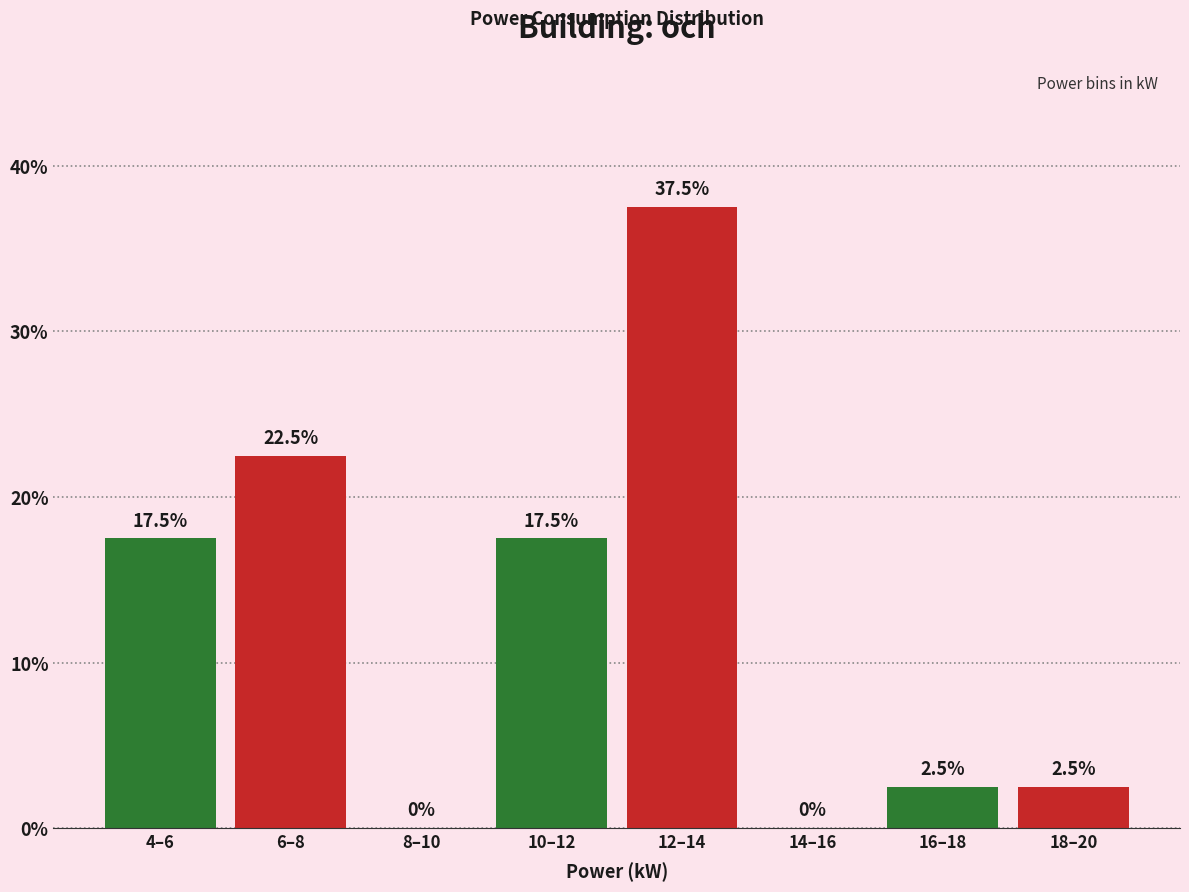

Reading right to left, what are all the values shown in this chart?

18–20=2.5	16–18=2.5	14–16=0.0	12–14=37.5	10–12=17.5	8–10=0.0	6–8=22.5	4–6=17.5